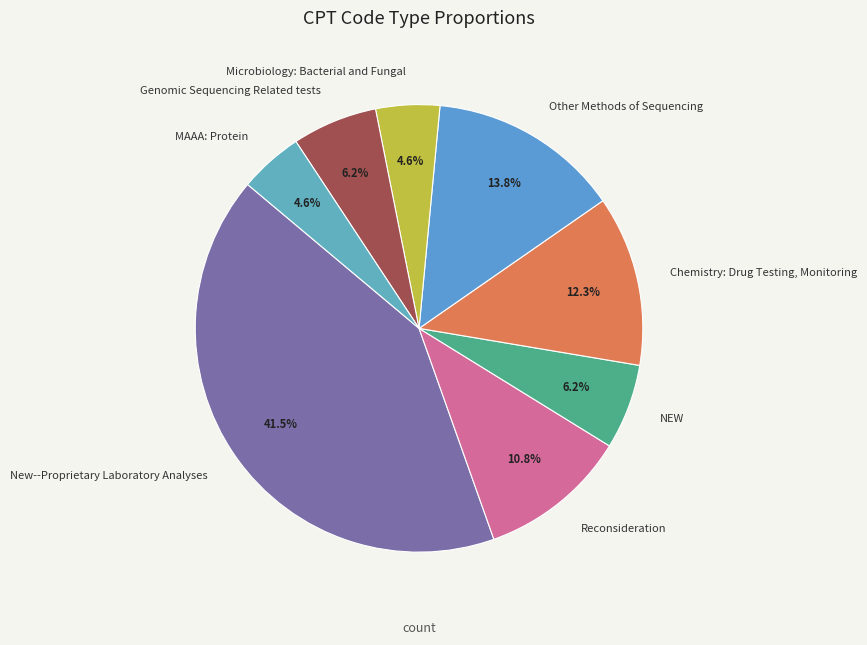

What percentage do NEW and Chemistry: Drug Testing, Monitoring together represent?

18.5%